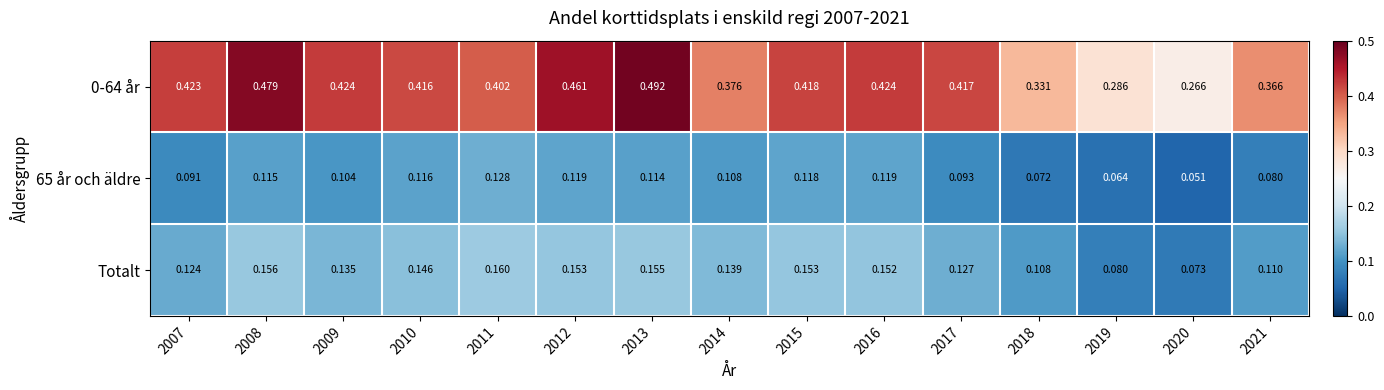

How many series are shown in this chart?

3